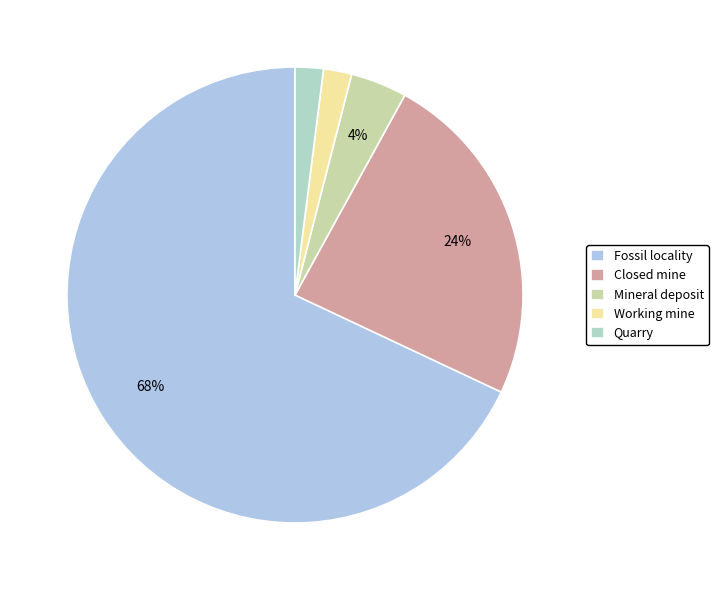

To the nearest percent, what percentage of the pie is Working mine?

2%